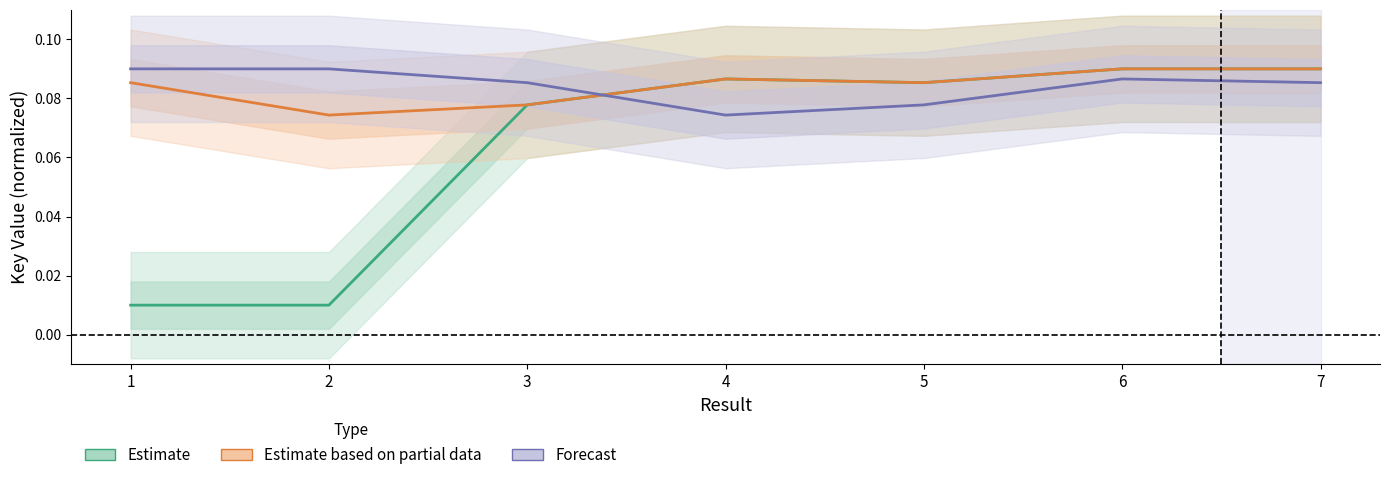

Which series ends up on top after the final intersection of Forecast and Estimate based on partial data?

Estimate based on partial data